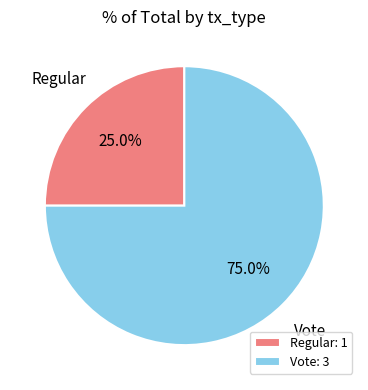

What portion of the pie excludes Regular?

75.0%